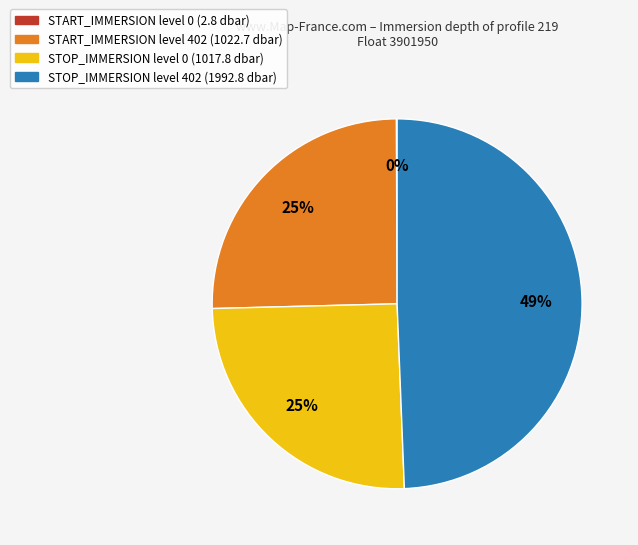

Is it true that STOP_IMMERSION level 0 (1017.8 dbar) is 15% of the pie?

False